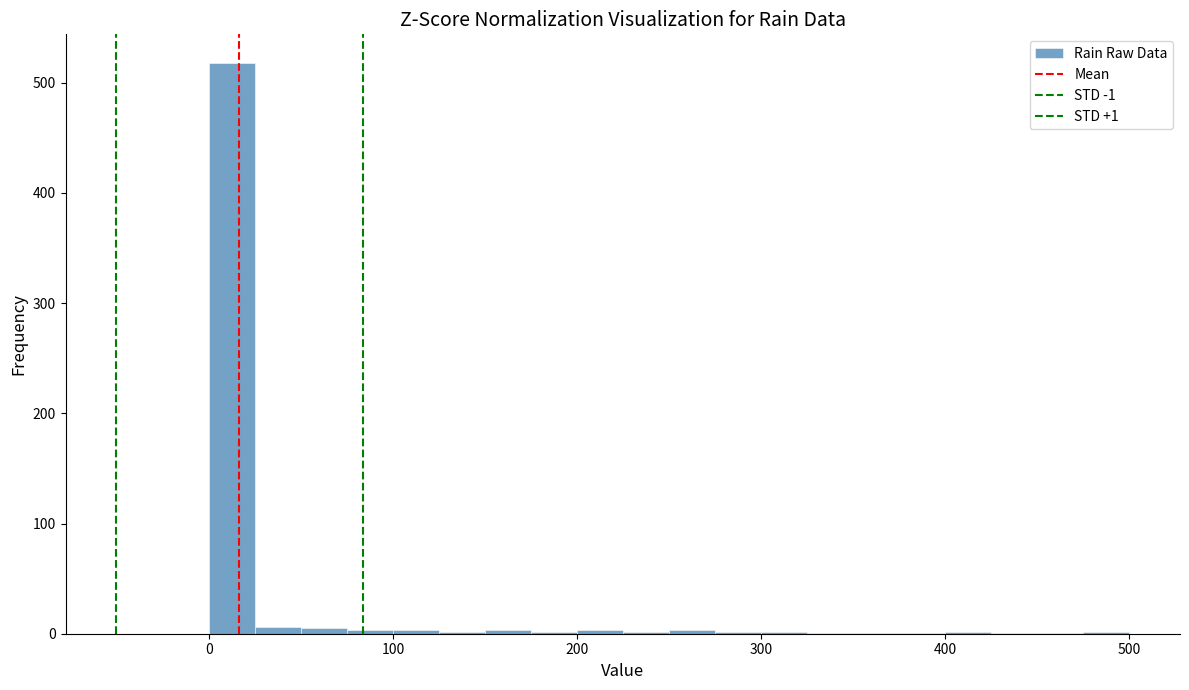

Read against the x-axis, roughly where is the centre of the tallest bar?

10